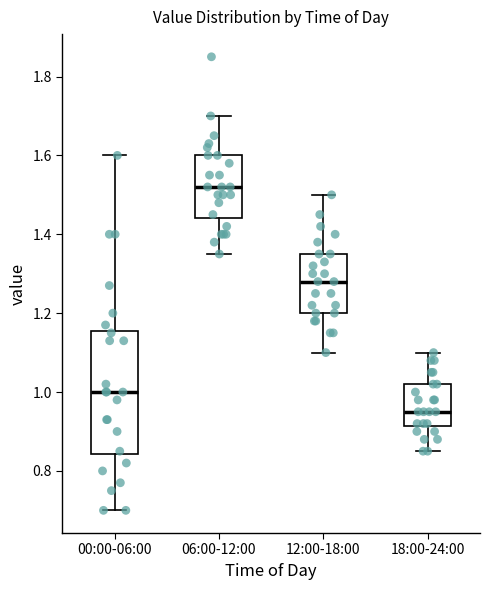

Comparing the boxes themselves (not the whiskers), which one is the tallest?

00:00-06:00